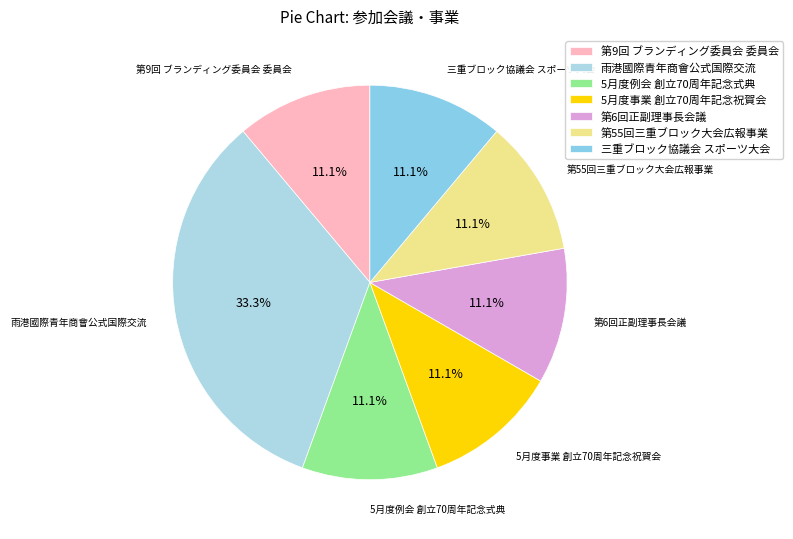

To the nearest percent, what is the combined percentage of 第6回正副理事長会議 and 雨港國際青年商會公式国際交流?

44%